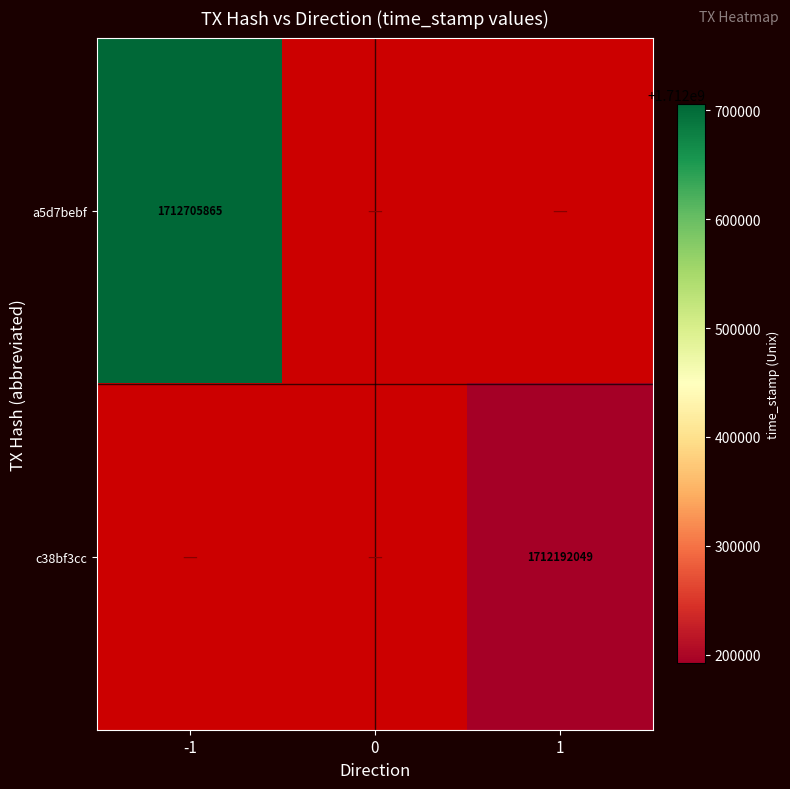

Is it true that c38bf3cc equals 1712192049 at 1?

True